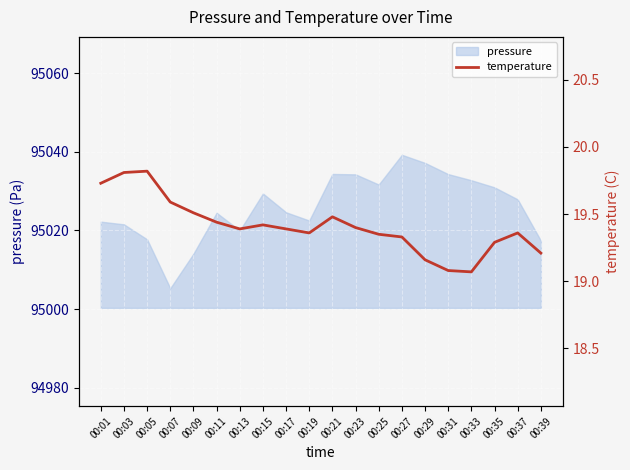

Where is the first local minimum?

00:13